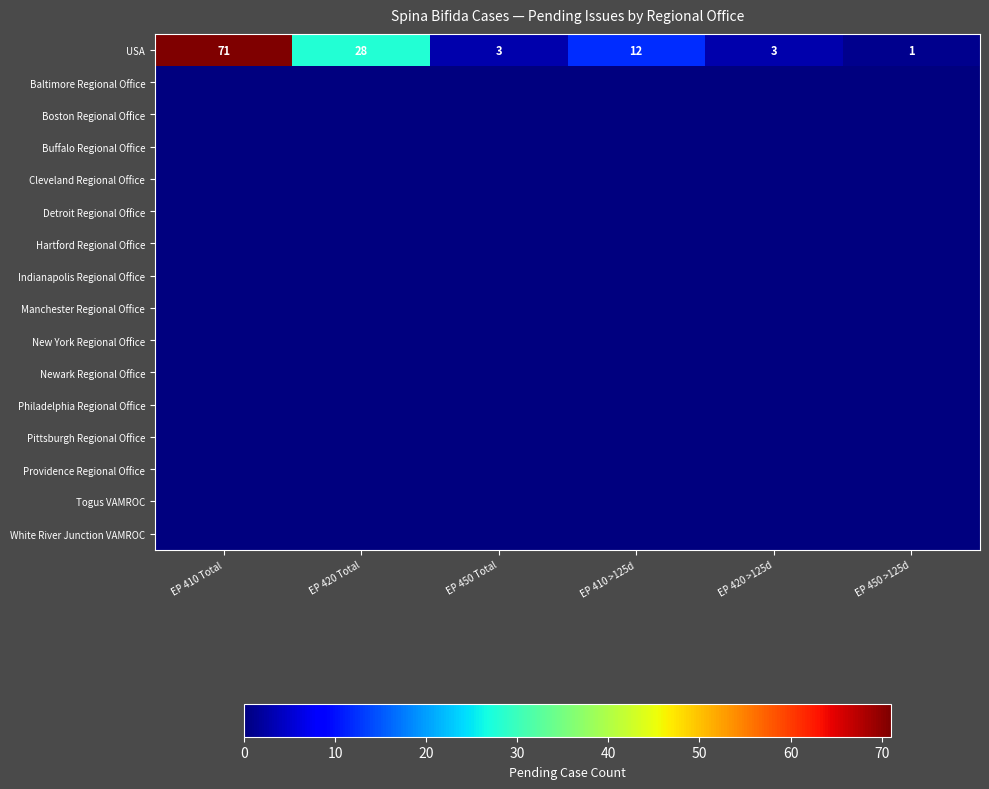

What is the spread (max minus min) of values at EP 450 Total?

3